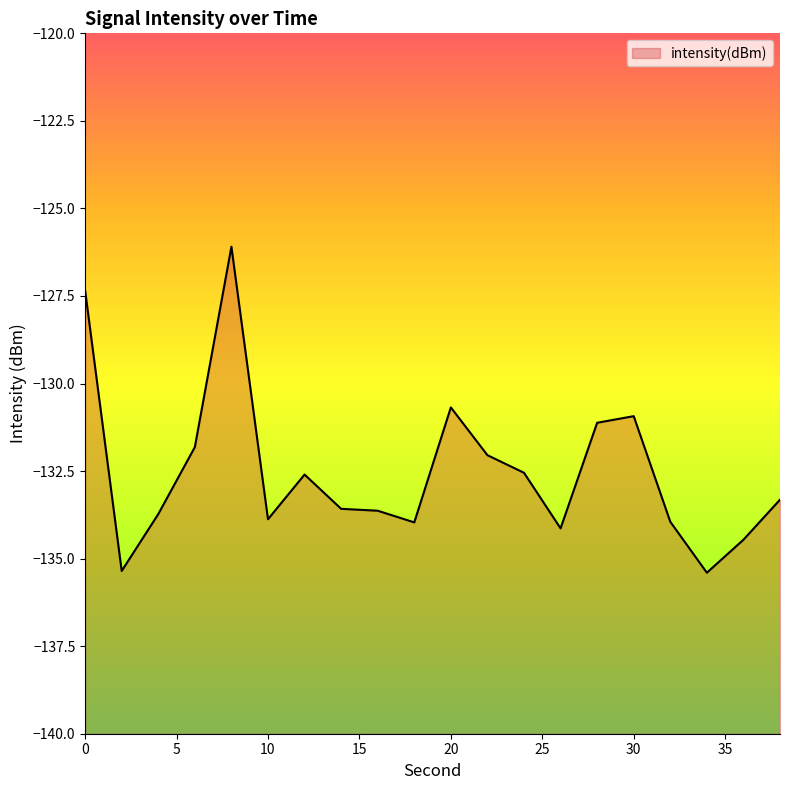

Where is the first local minimum?

2